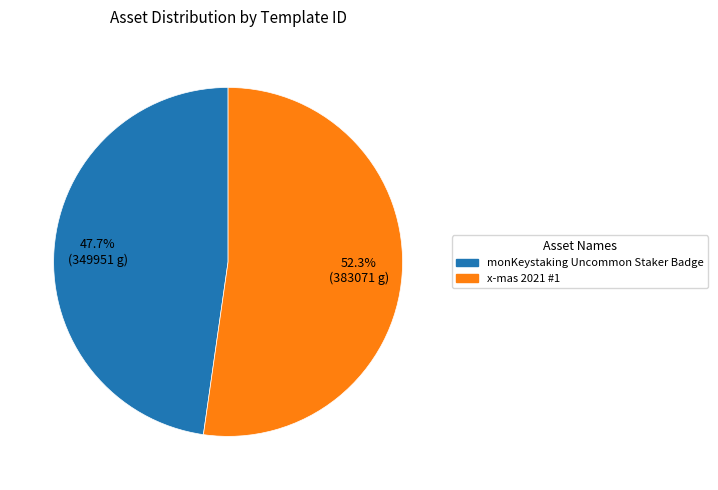

Is there a majority slice in this chart?

Yes